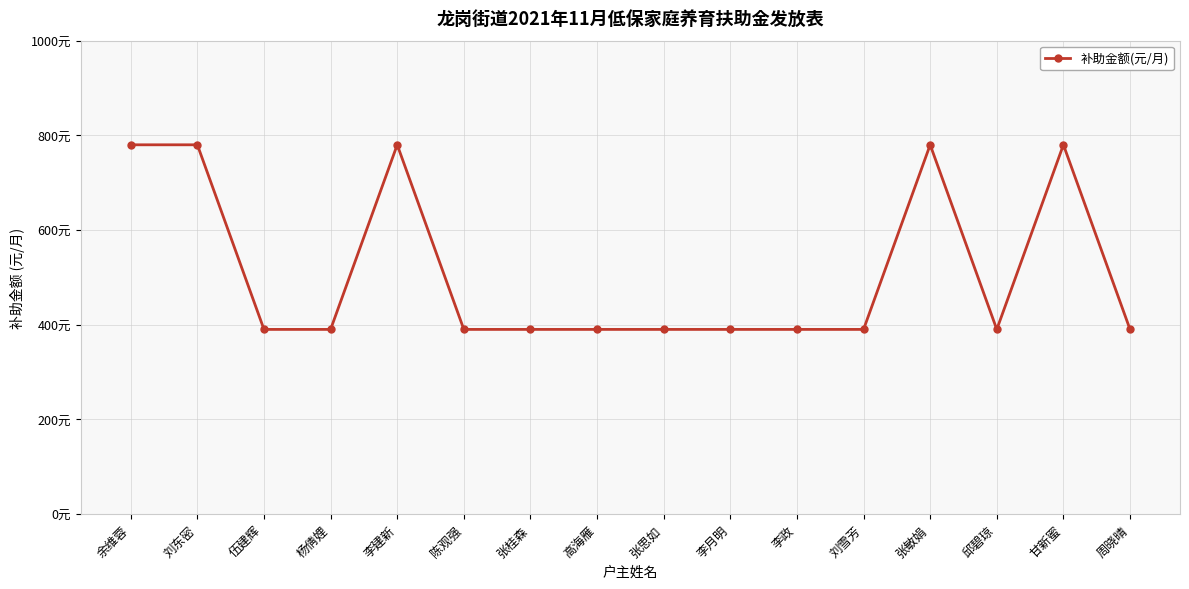

Reading right to left, what are all the values shown in this chart?

390	780	390	780	390	390	390	390	390	390	390	780	390	390	780	780